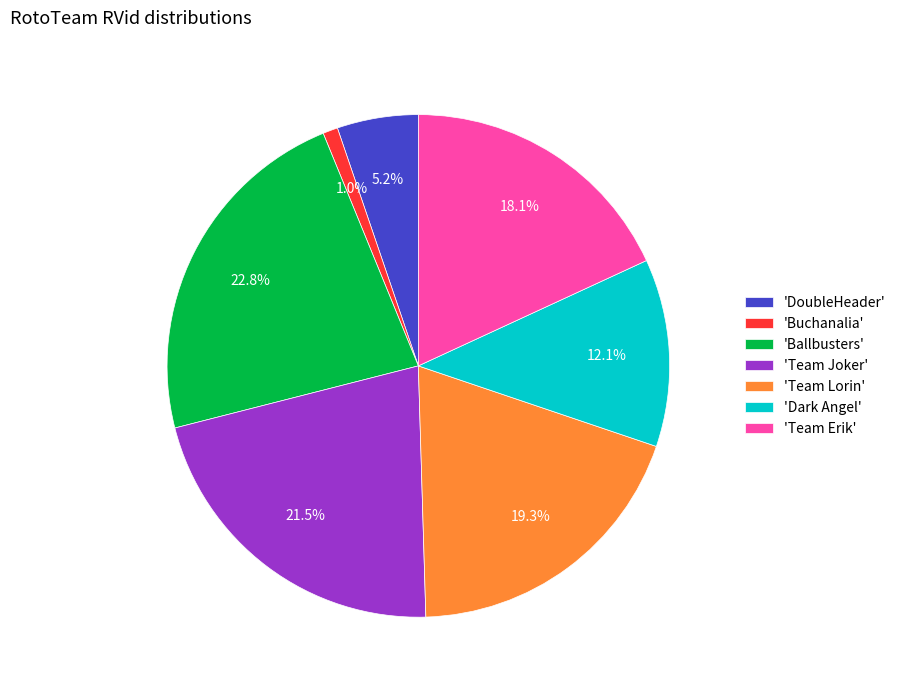

What percentage is NOT represented by 'Team Erik'?

81.9%